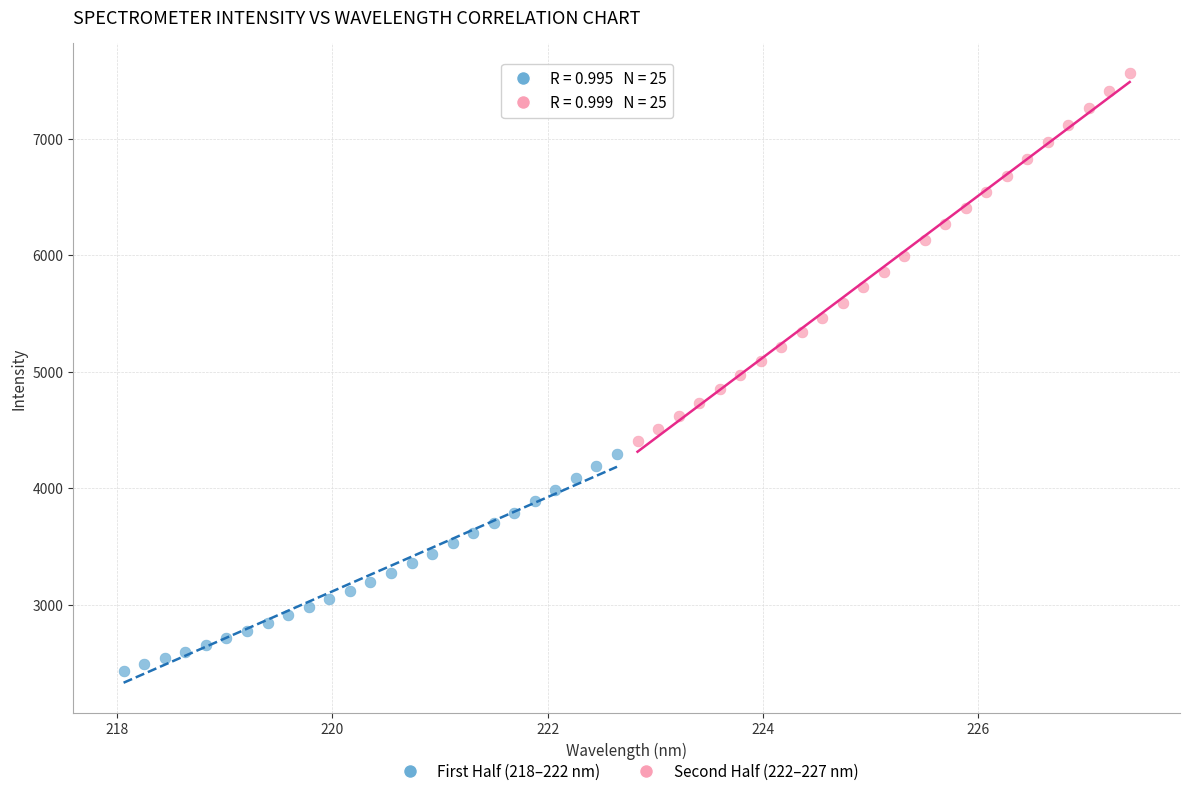

Which series reaches the minimum Y coordinate?

First Half (218–222 nm)